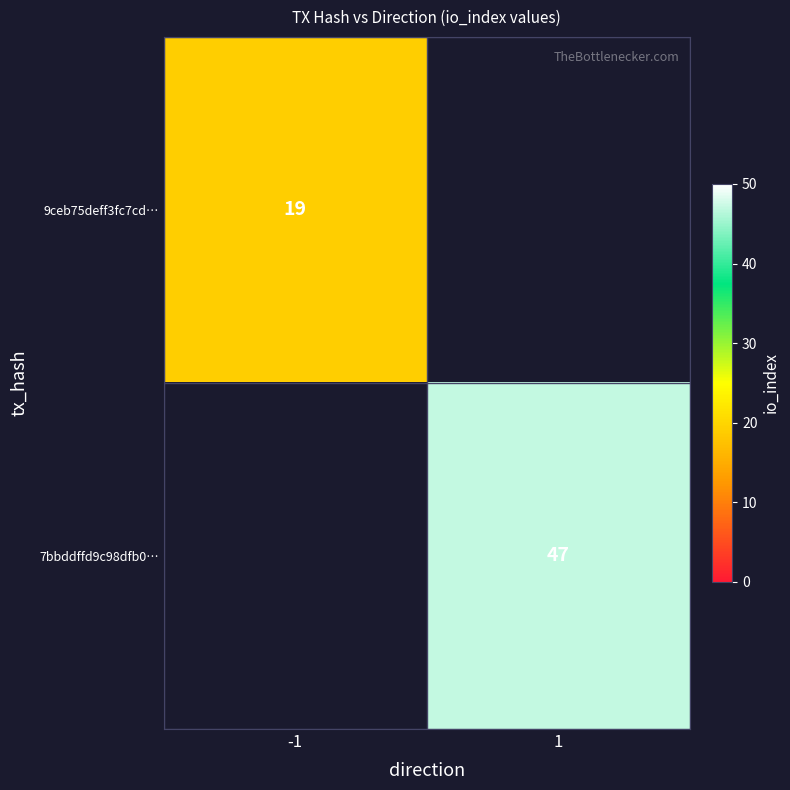

Which has a higher value, -1 or 1?

1